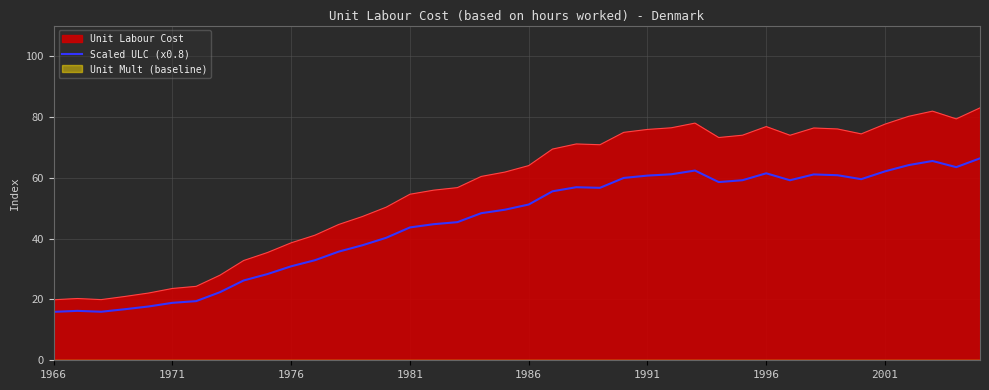

True or false: the data shows 18.8 at 9.

False